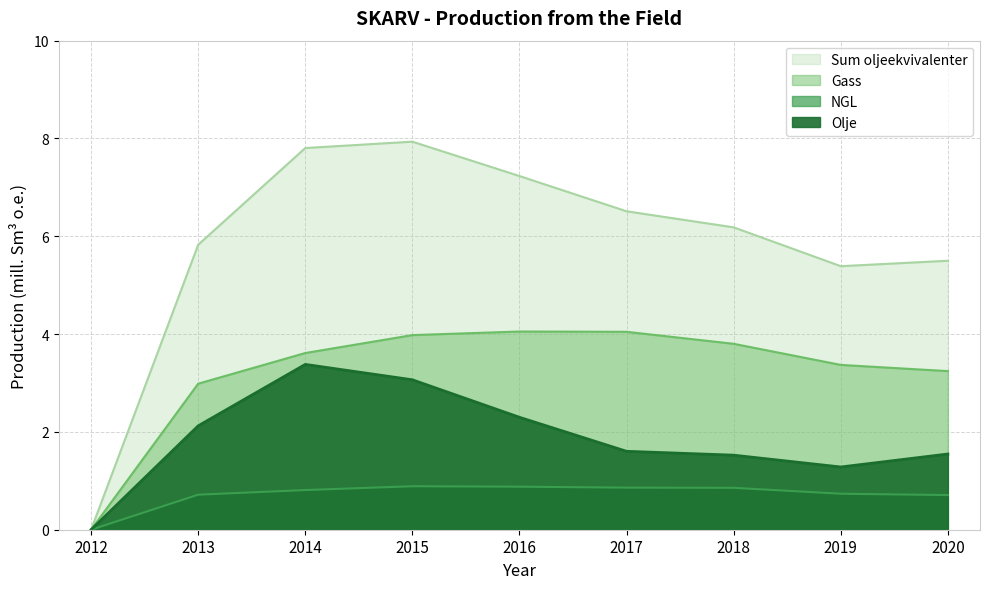

Between 2017 and 2019, which series saw the biggest shift?

Sum oljeekvivalenter